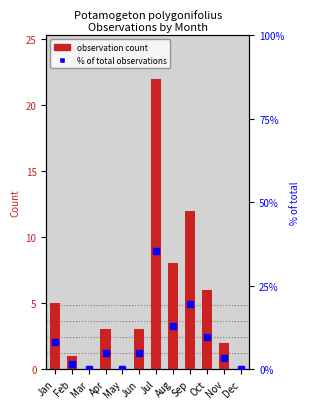

Which category has the lowest value in the % of total observations series?

Mar